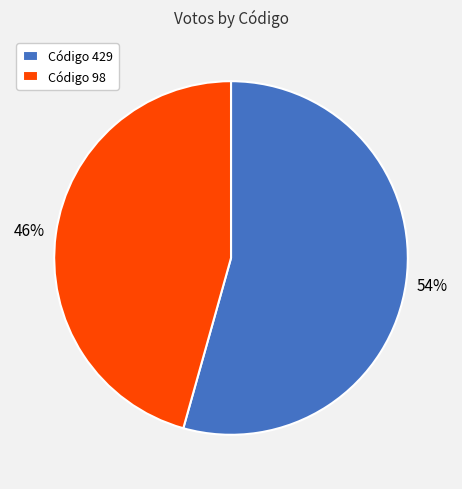

What percentage is the Código 429 slice, to the nearest percent?

54%